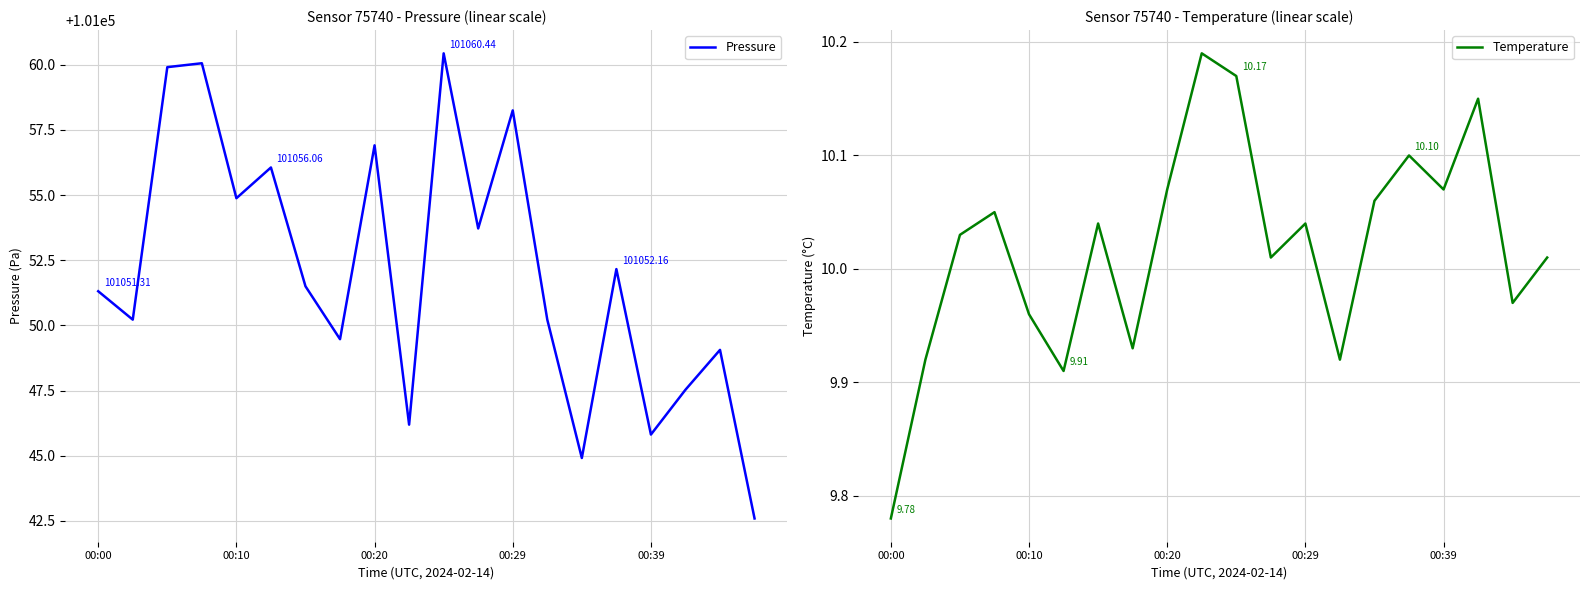

List the series in order of their overall mean, highest first.

Pressure, Temperature